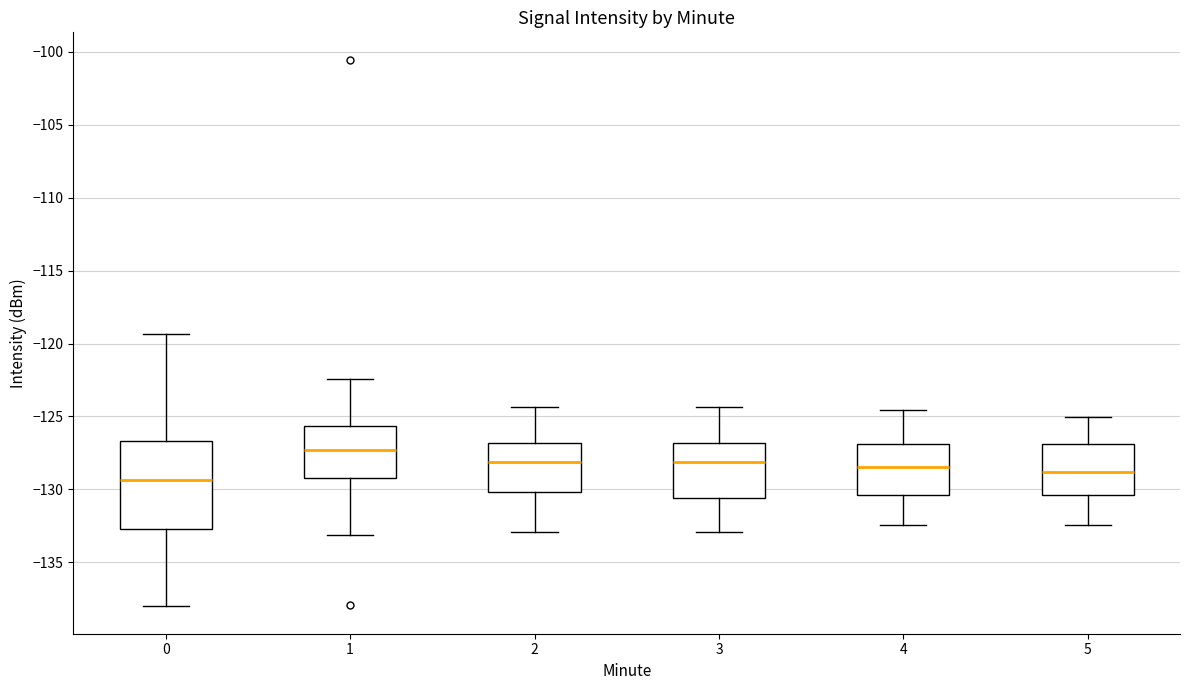

Comparing the boxes themselves (not the whiskers), which one is the tallest?

0